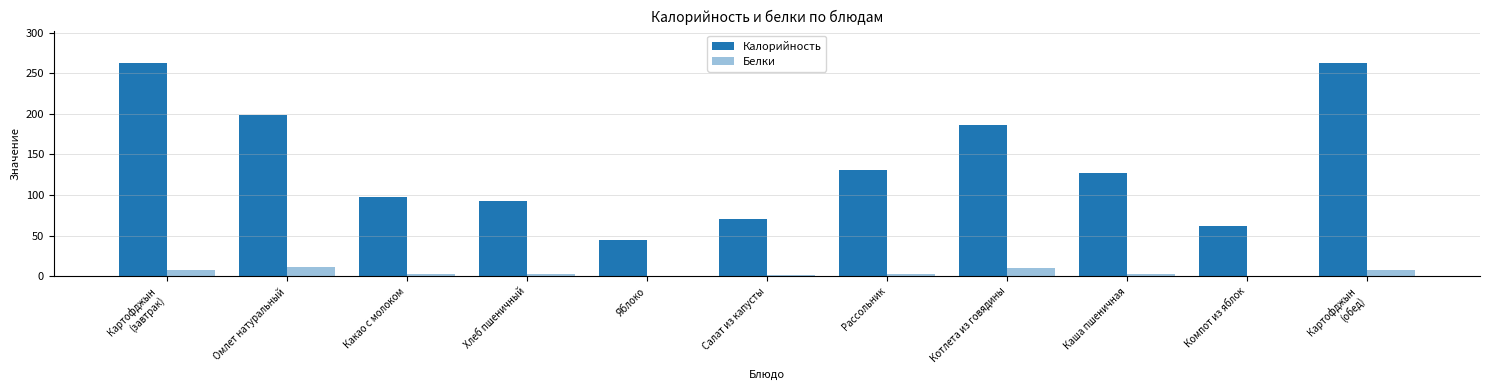

Count the number of categories in the chart.

11